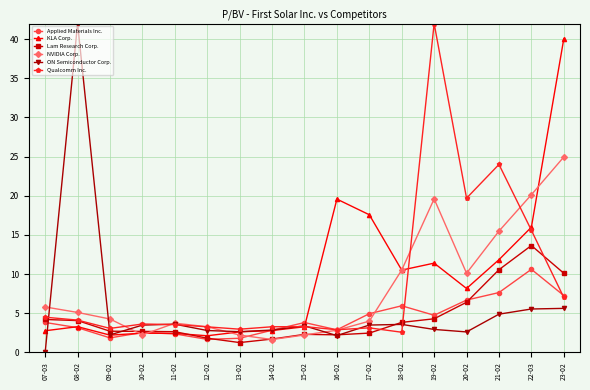

What is the difference between the highest and lowest values at 19-02?

39.1